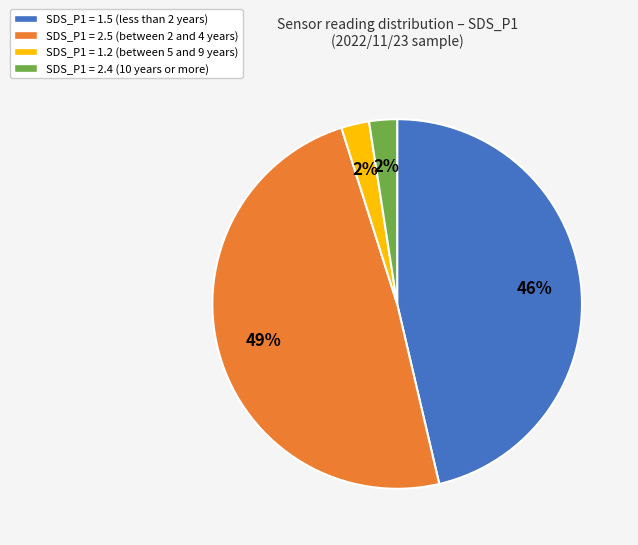

To the nearest percent, what is the average slice percentage?

25%